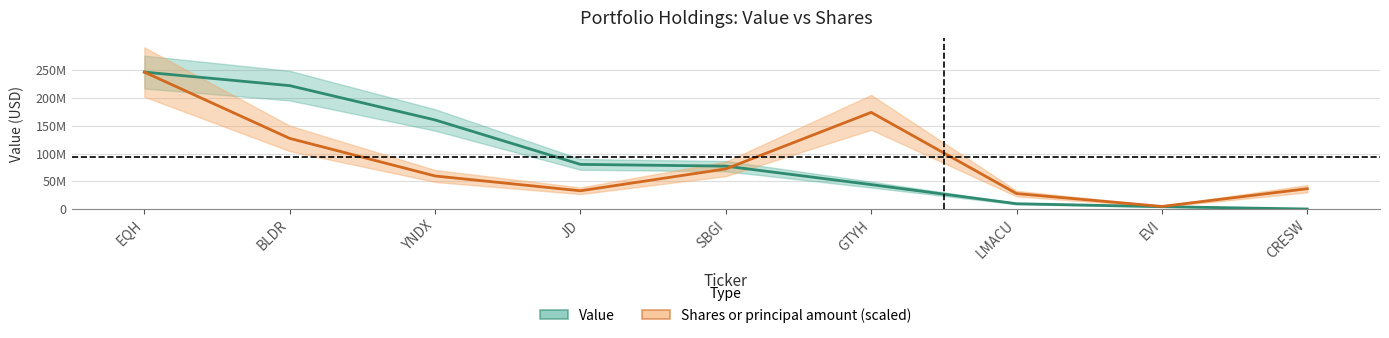

What are all the series names shown in the legend?

Value, Shares or principal amount